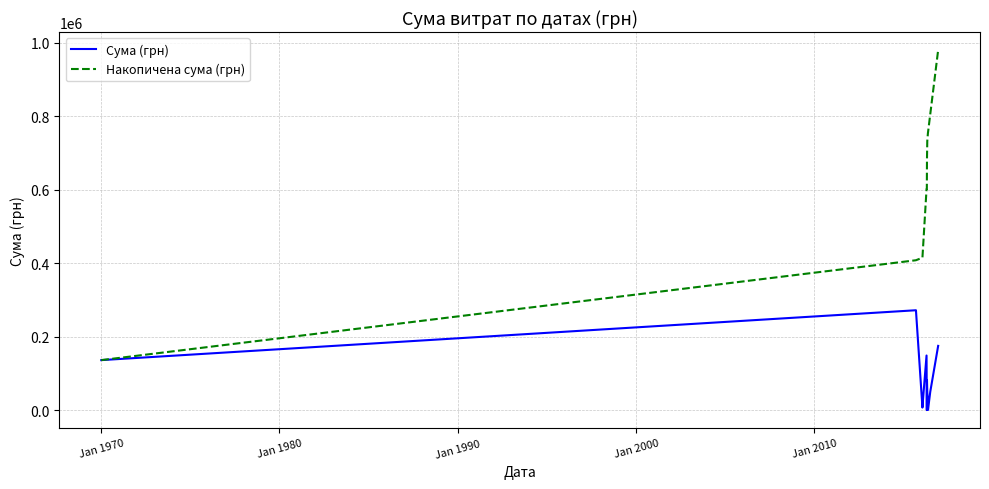

What is the highest value of the Накопичена сума (грн) series?

980472.4